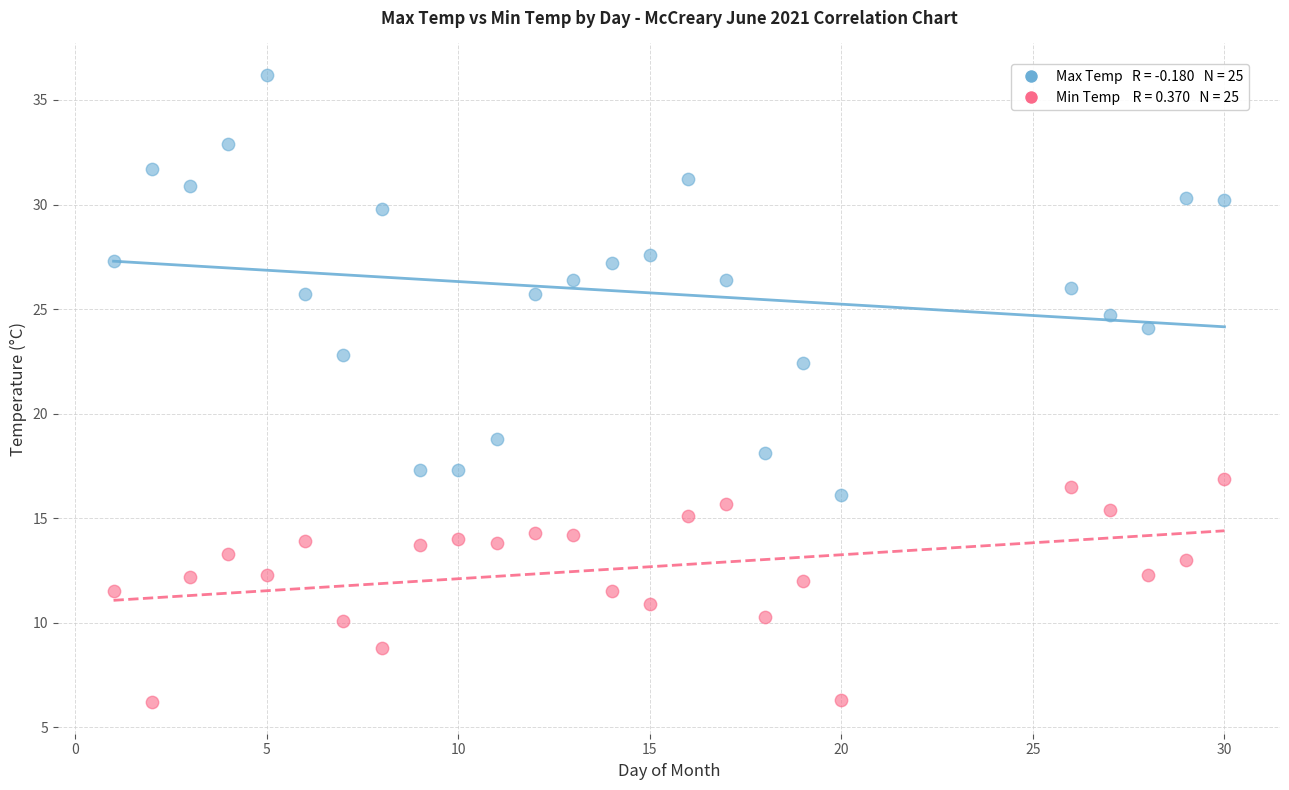

Across all data points, what is the range of Y values (max minus min)?

30.0